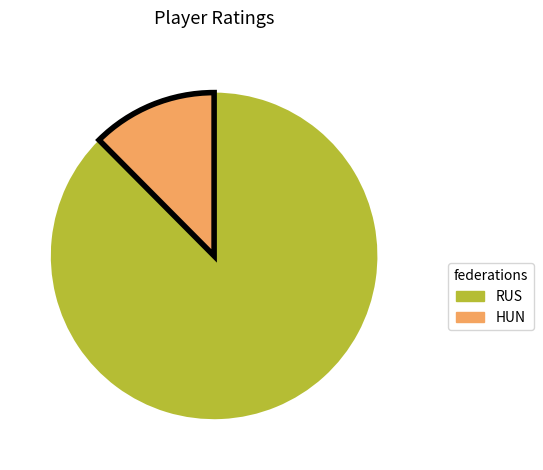

Does any single category account for the majority?

Yes